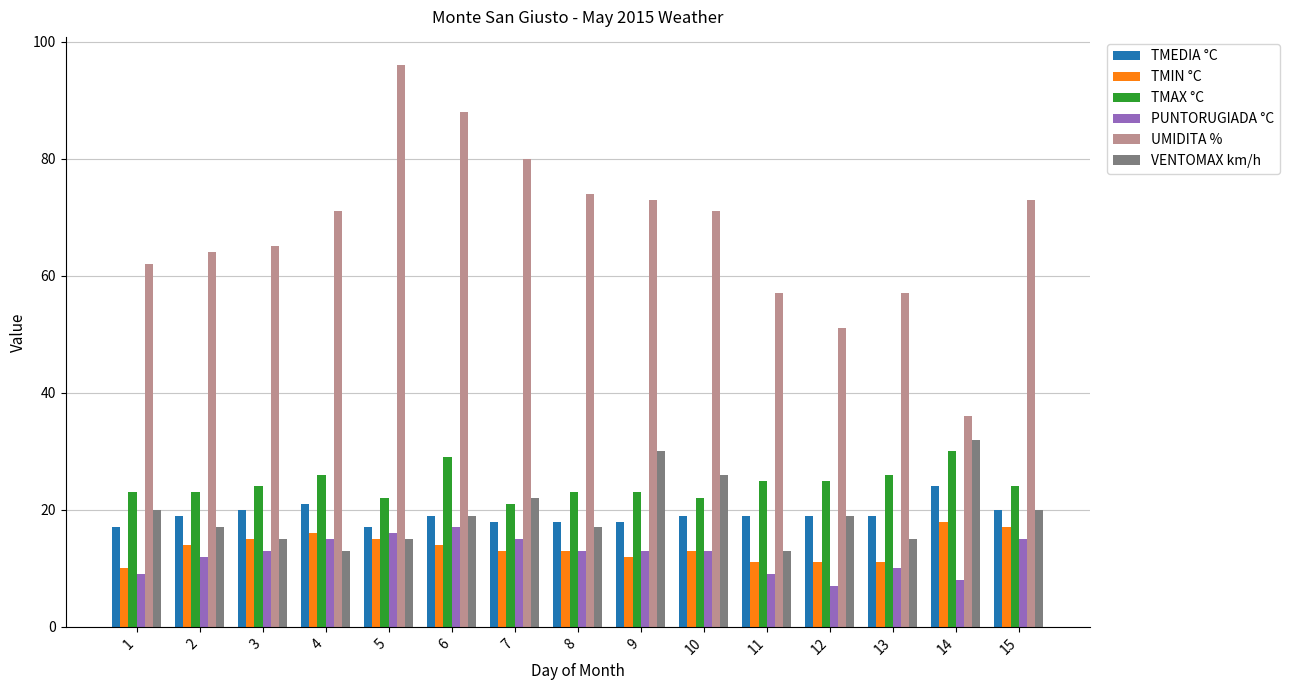

What is the maximum value shown in the chart?

96